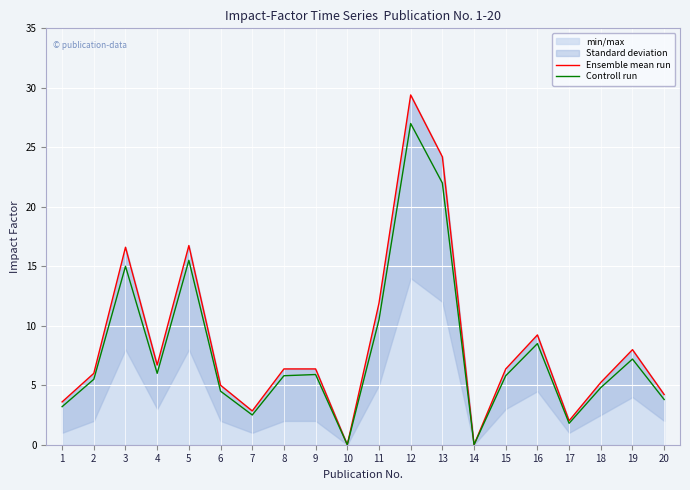

Reading left to right, extract all data points from this chart.

Ensemble mean run: 1=3.6	2=6.0	3=16.6	4=6.7	5=16.7	6=5.0	7=2.8	8=6.4	9=6.4	10=0.0	11=11.9	12=29.4	13=24.2	14=0.0	15=6.4	16=9.2	17=2.0	18=5.2	19=8.0	20=4.2
Controll run: 1=3.2	2=5.5	3=15.0	4=6.0	5=15.5	6=4.5	7=2.5	8=5.8	9=5.9	10=0.0	11=10.5	12=27.0	13=22.0	14=0.0	15=5.8	16=8.5	17=1.8	18=4.8	19=7.2	20=3.8